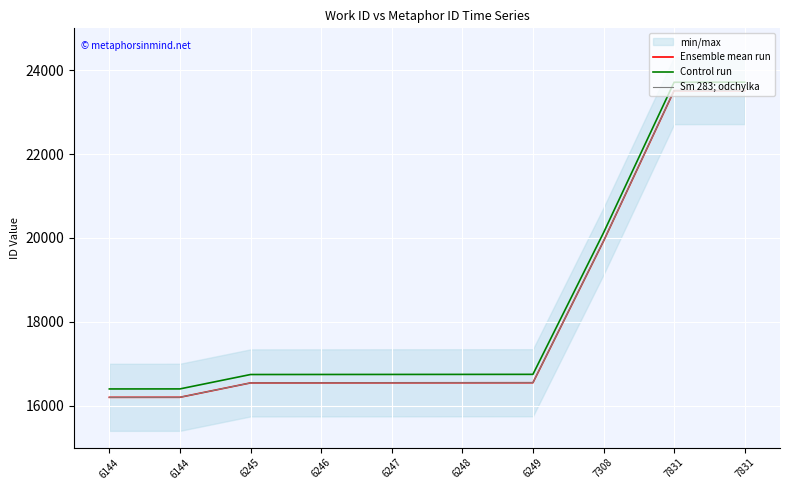

True or false: Ensemble mean run and Control run cross at least once.

False